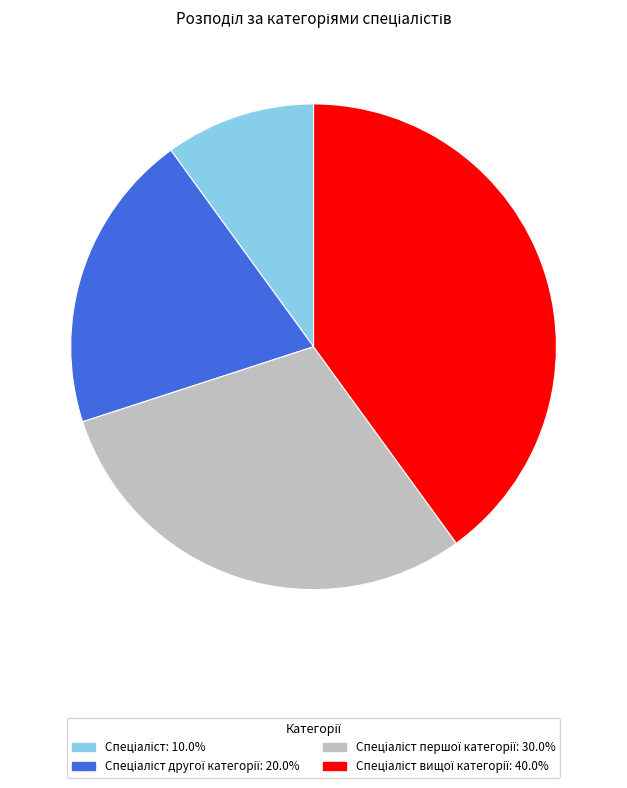

Does any single category account for the majority?

No